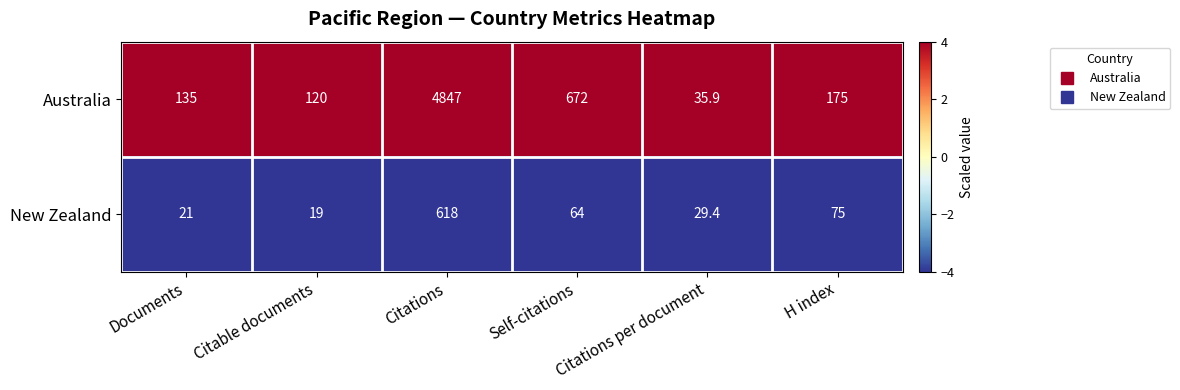

Which series has the largest range (max minus min)?

Australia